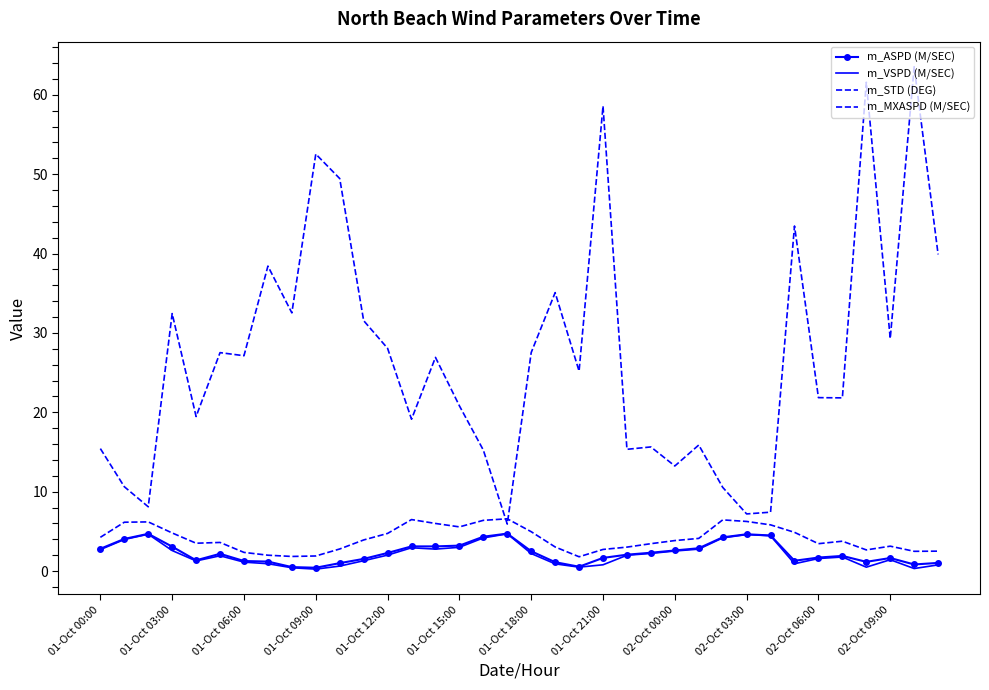

What is the maximum value shown in the chart?

63.5